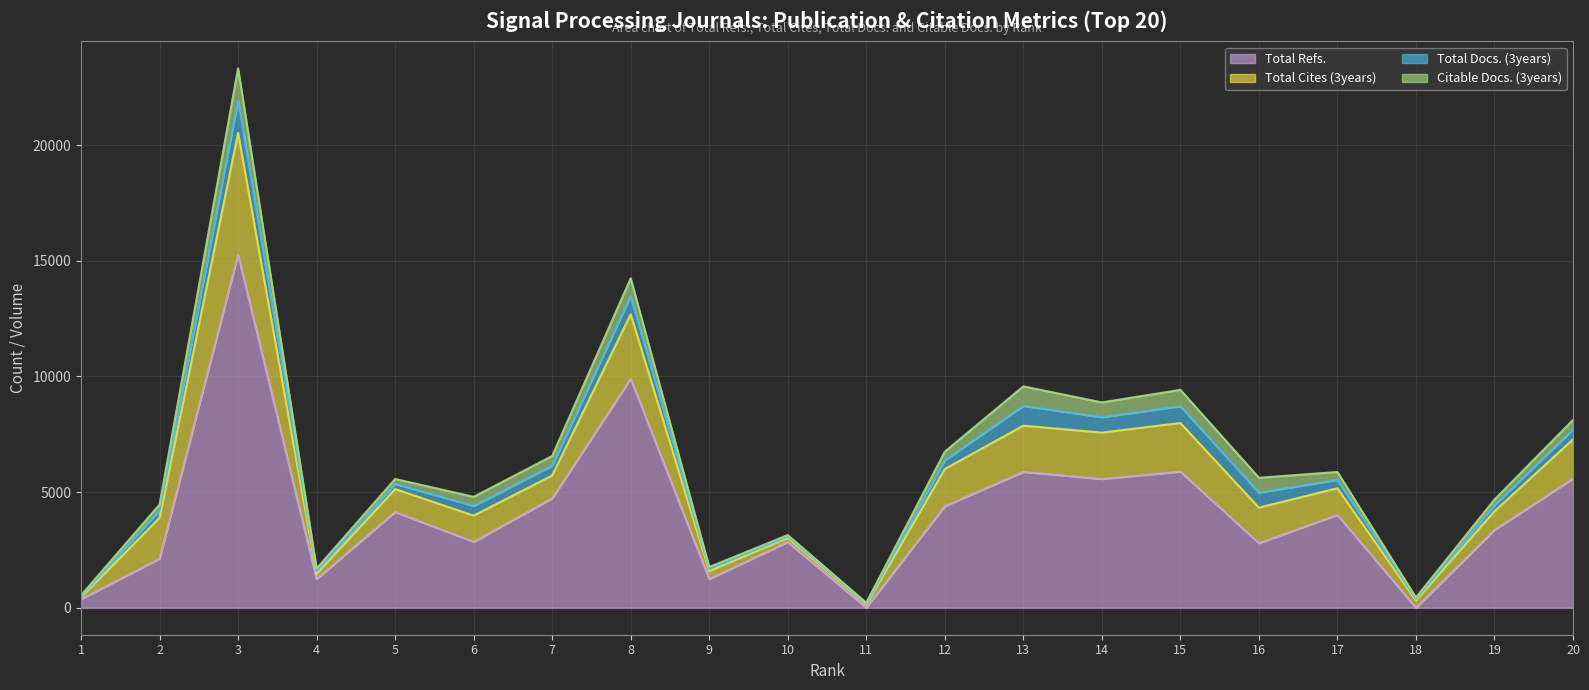

What is the spread (max minus min) of values at 9?

1161